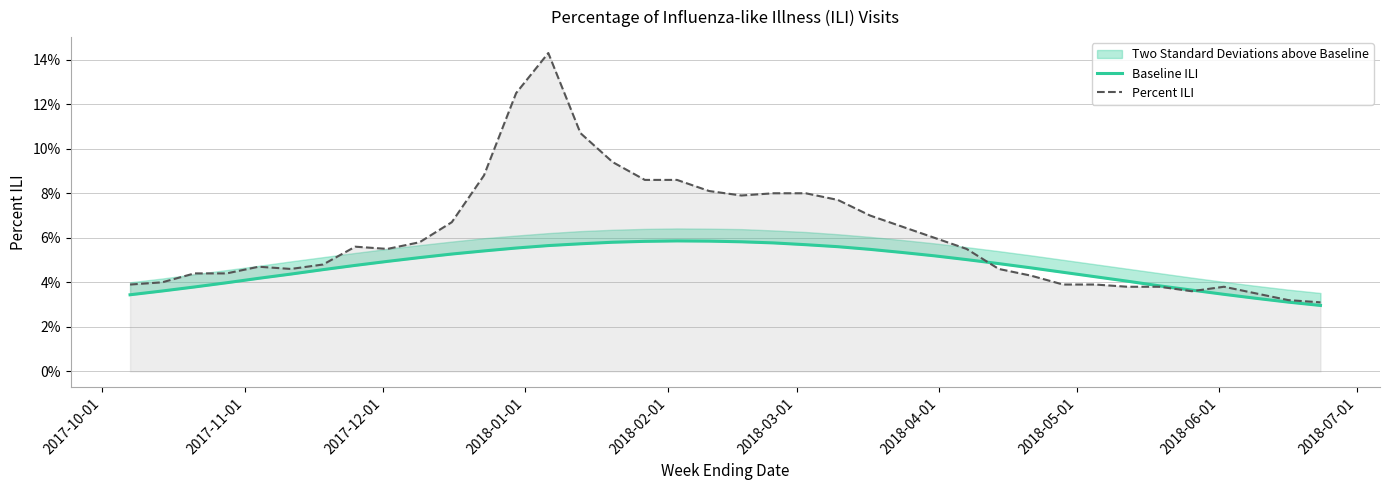

How many lines are shown in the chart?

2